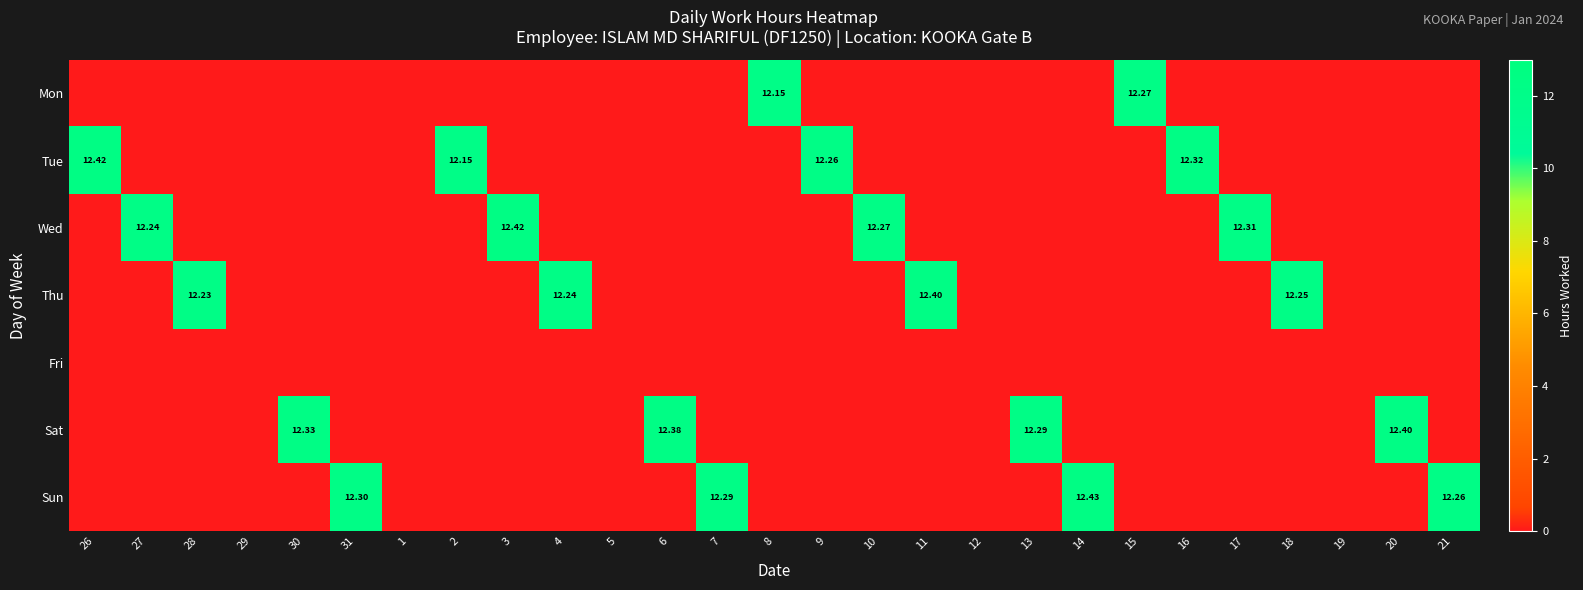

What is the difference between the highest and lowest values at 26?

12.4